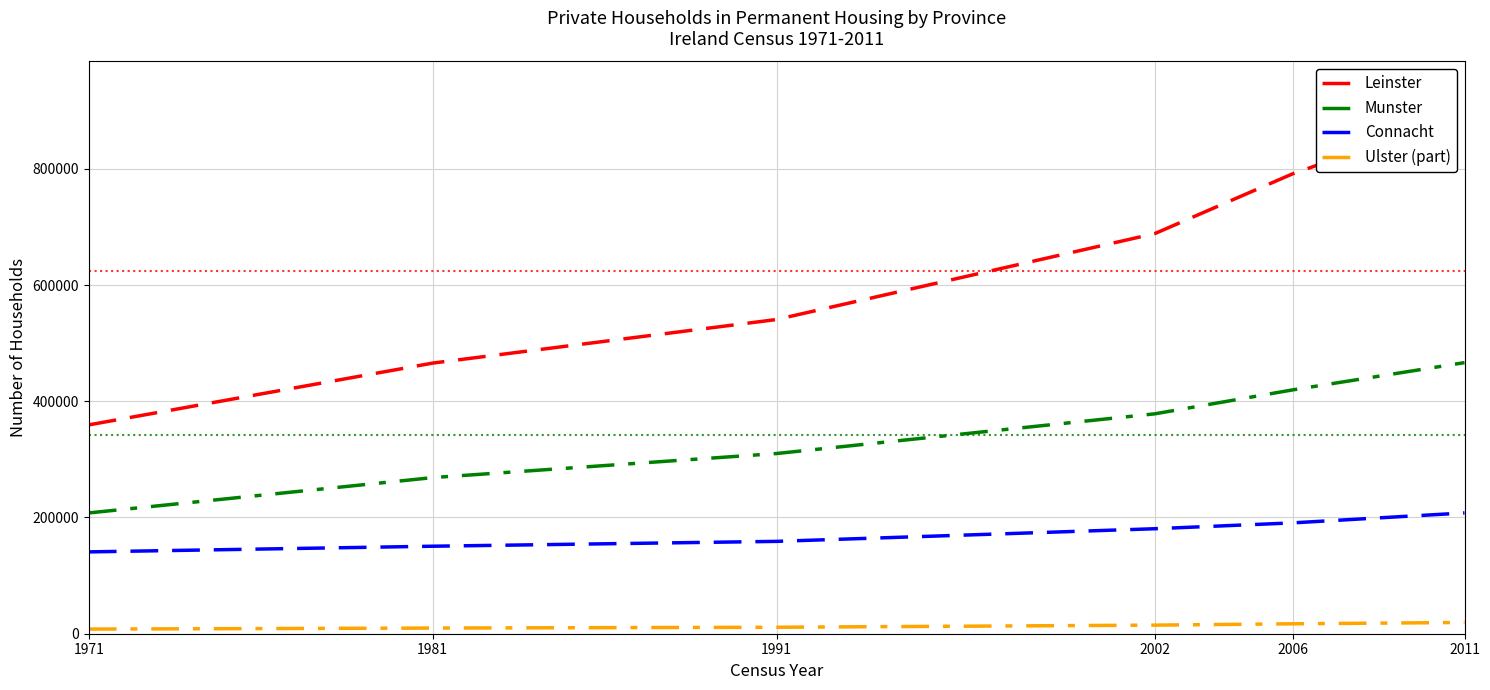

List the series in order of their peak value, highest first.

Leinster, Munster, Connacht, Ulster (part)